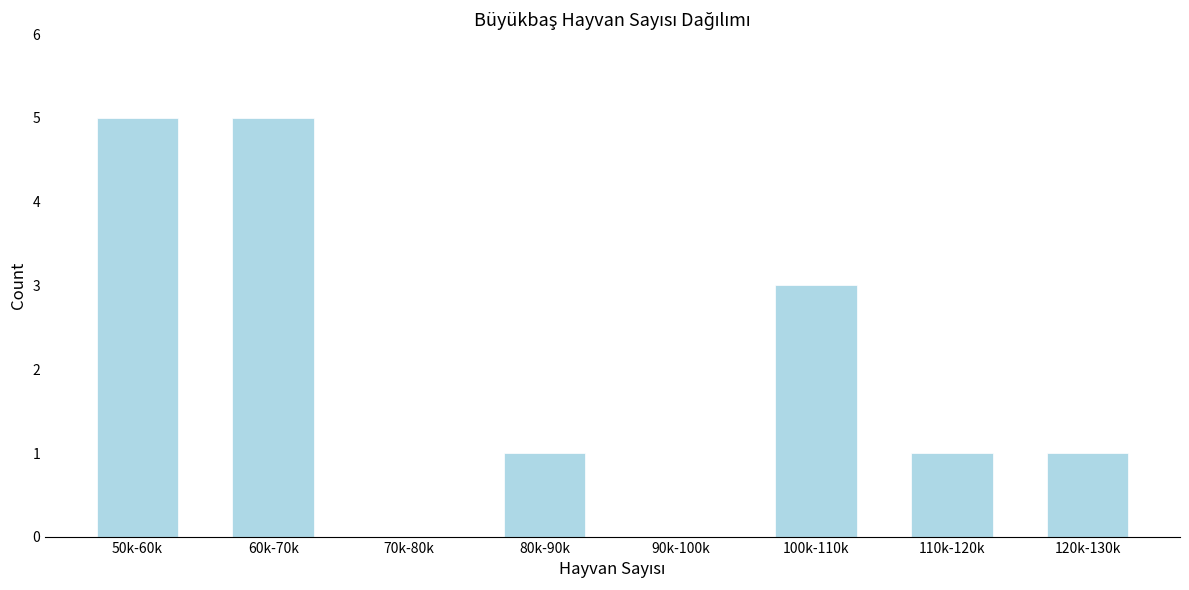

Reading left to right, transcribe all the data shown in this chart.

50k-60k=5	60k-70k=5	70k-80k=0	80k-90k=1	90k-100k=0	100k-110k=3	110k-120k=1	120k-130k=1